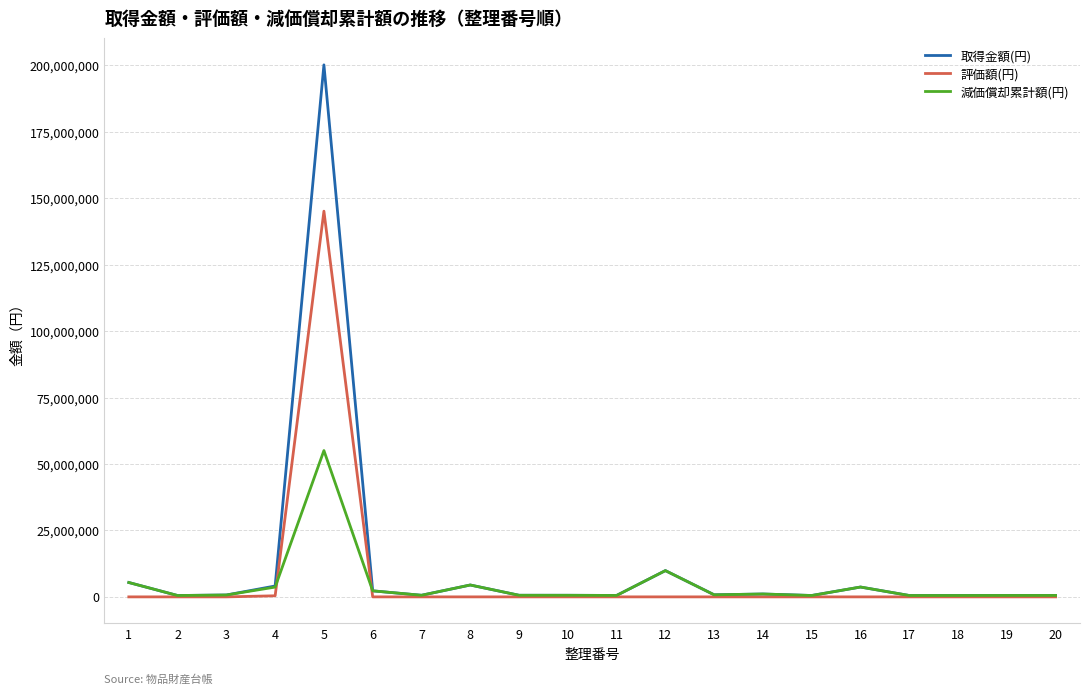

At which category is the sum across all series the highest?

5